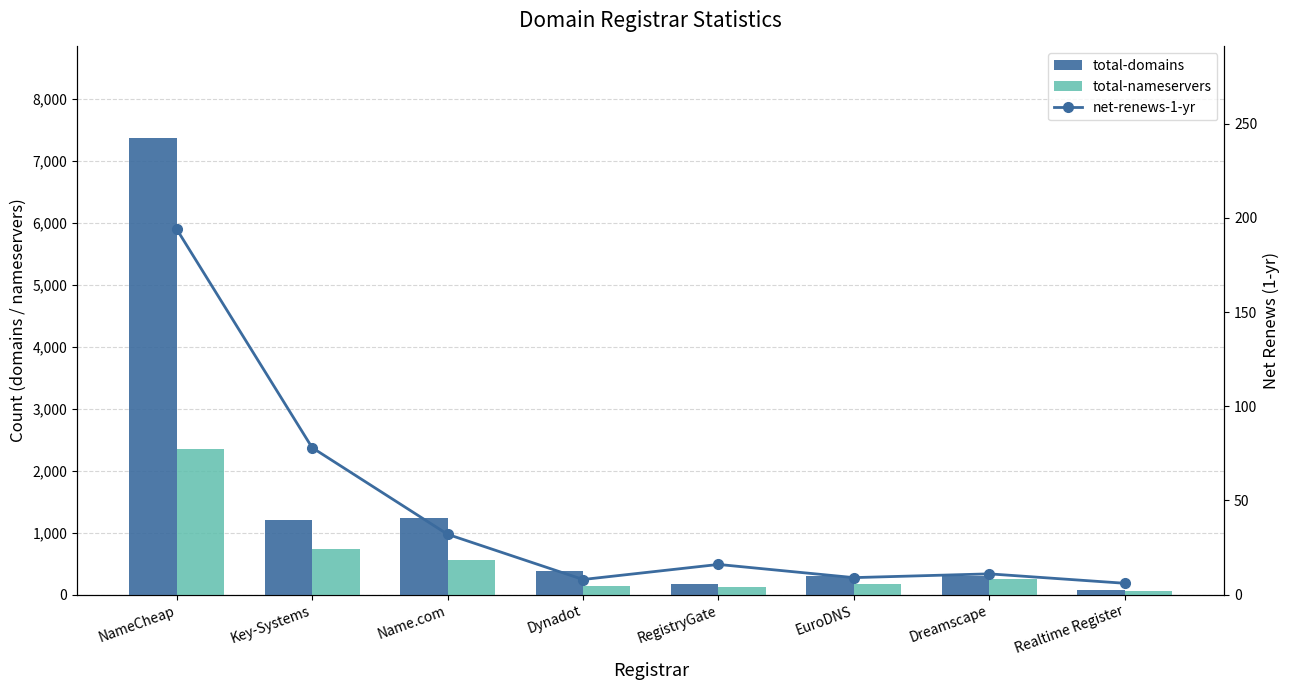

The value of total-domains at Dreamscape is 448. True or false?

False